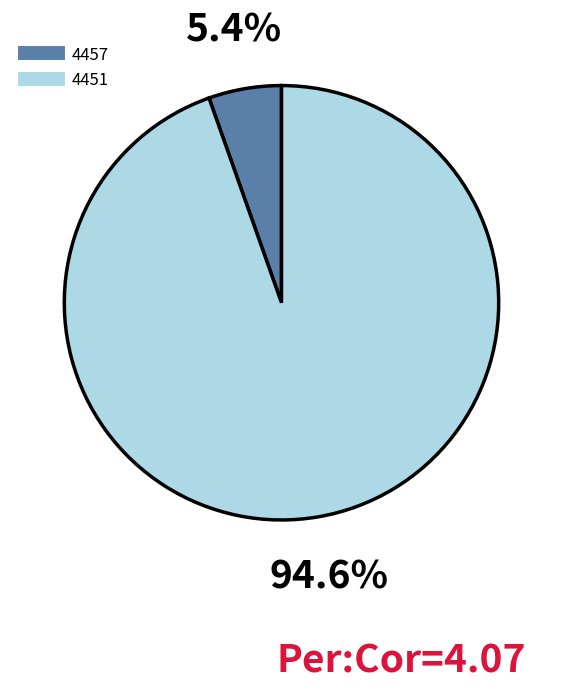

What percentage do 4451 and 4457 together represent?

100.0%